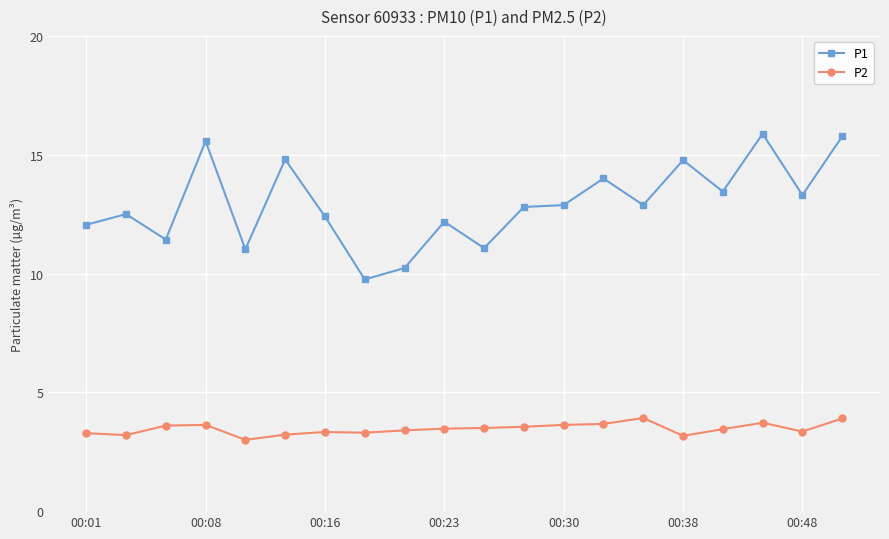

Which series has the widest spread of values?

P1